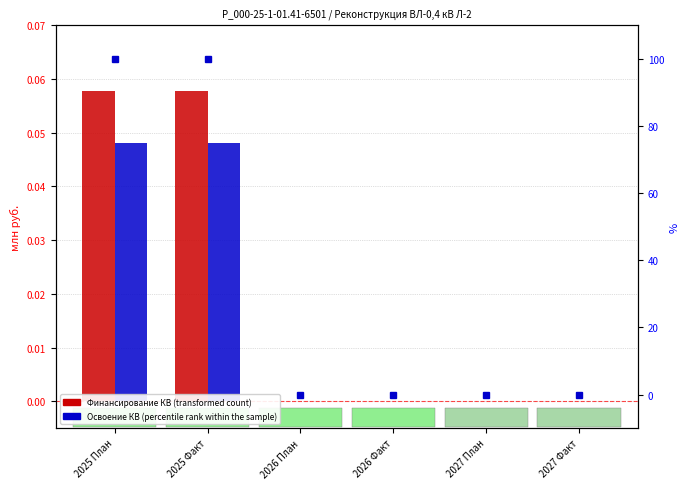

Is it true that Финансирование КВ equals 0.0 at 2026 План?

False